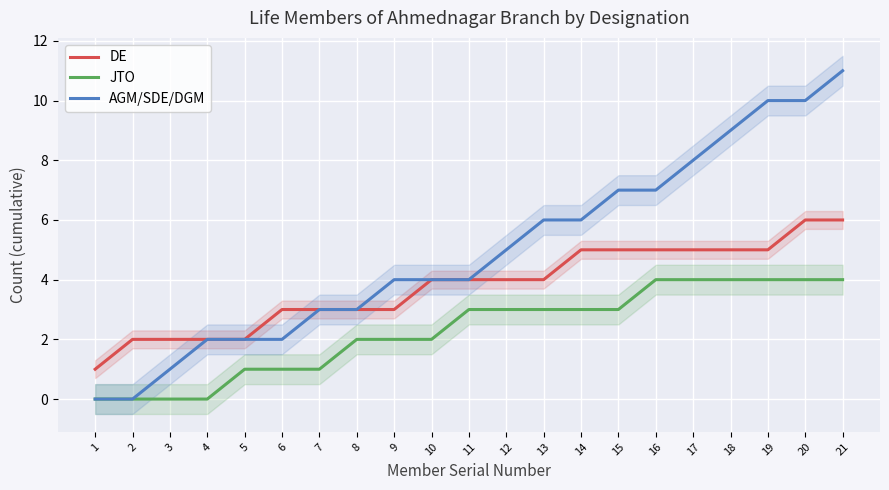

True or false: DE and JTO intersect in this chart.

False